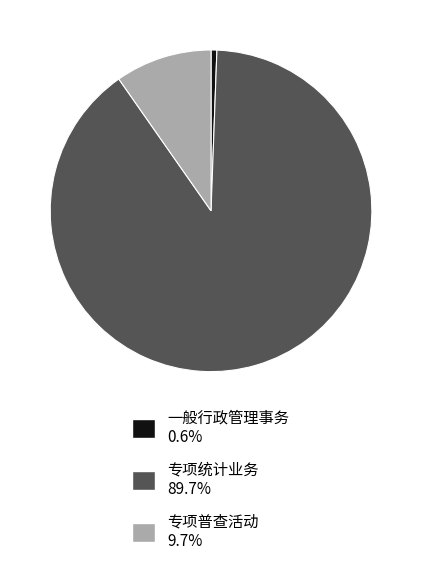

Do 一般行政管理事务 0.6% and 专项普查活动 9.7% together represent more than half of the pie?

No